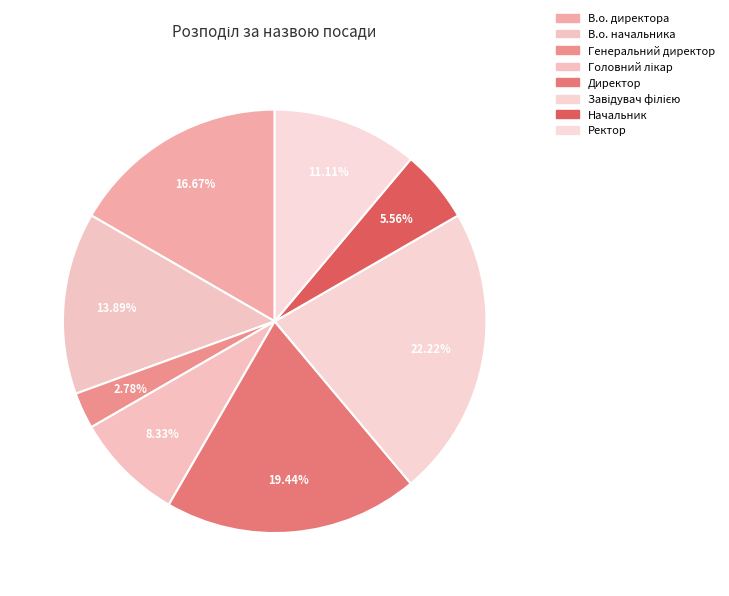

Which category has the biggest portion of the pie?

Завідувач філією